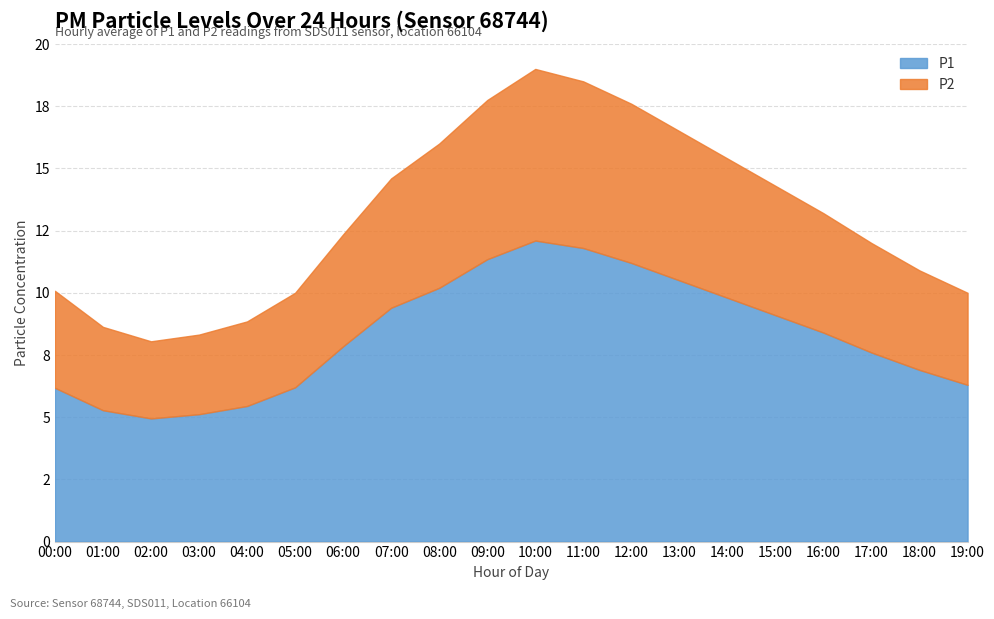

What is the value of the P1 point at the 10th from the left?

11.3